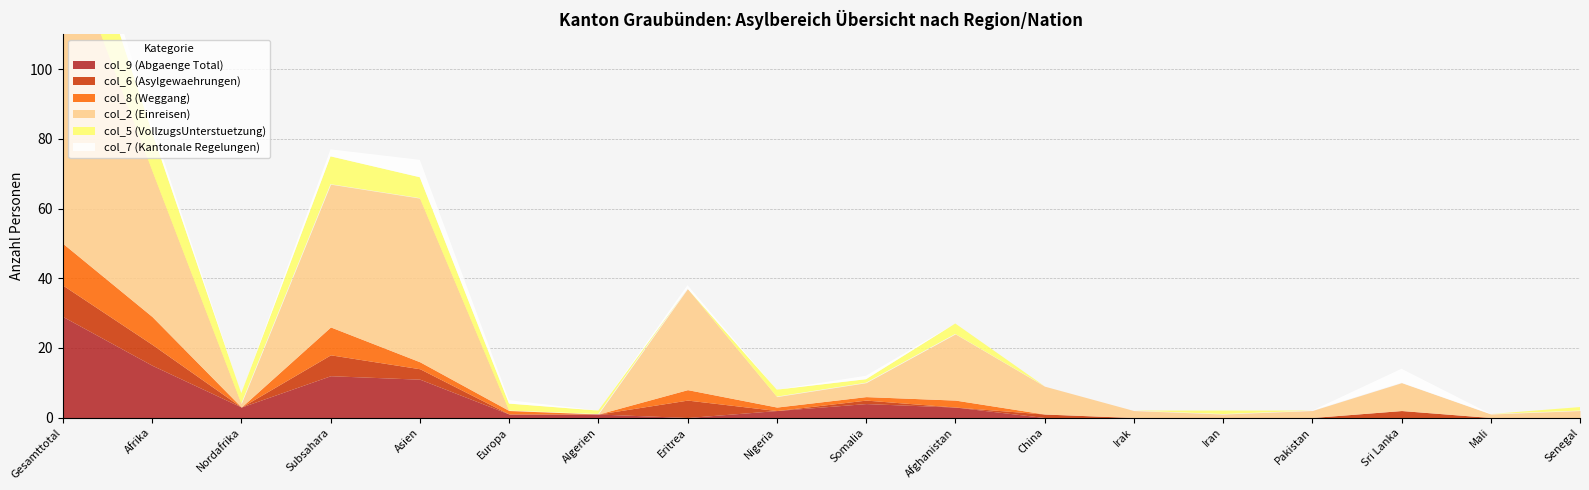

Is the value of col_9 (Abgaenge Total) at Algerien greater than the value of col_7 (Kantonale Regelungen) at Algerien?

Yes